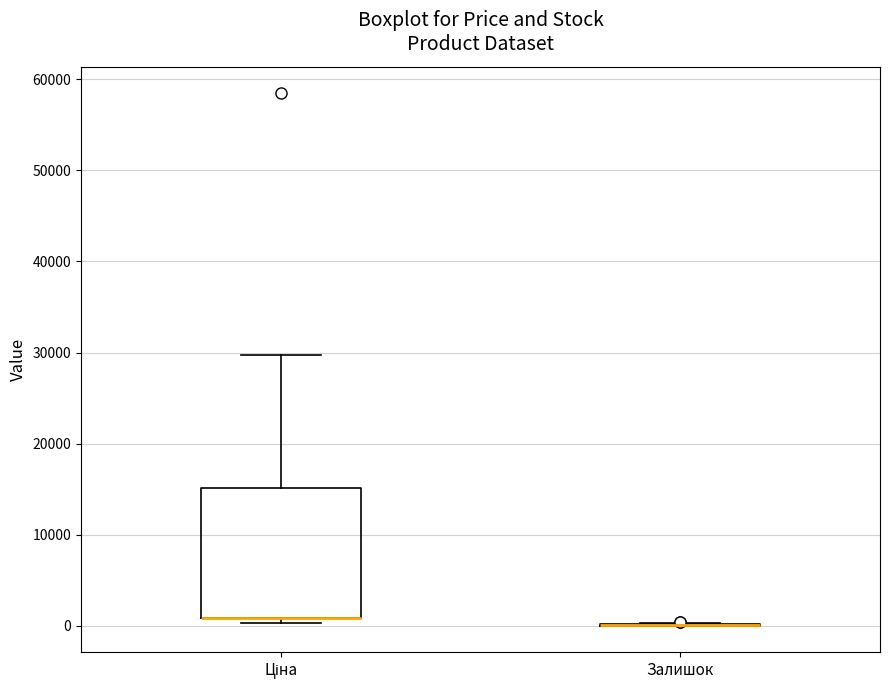

Reading left to right, read every box against the y-axis: the position of its median line, the range the box covers, and the ends of its whiskers. The values are not printed on the chart, so give them approximately, as read against the axis.

Ціна: median 1000 (drawn on the box's lower edge), box 1000 to 15000, whiskers 0 to 30000
Залишок: box collapsed to a line at 0, whiskers 0 to 0